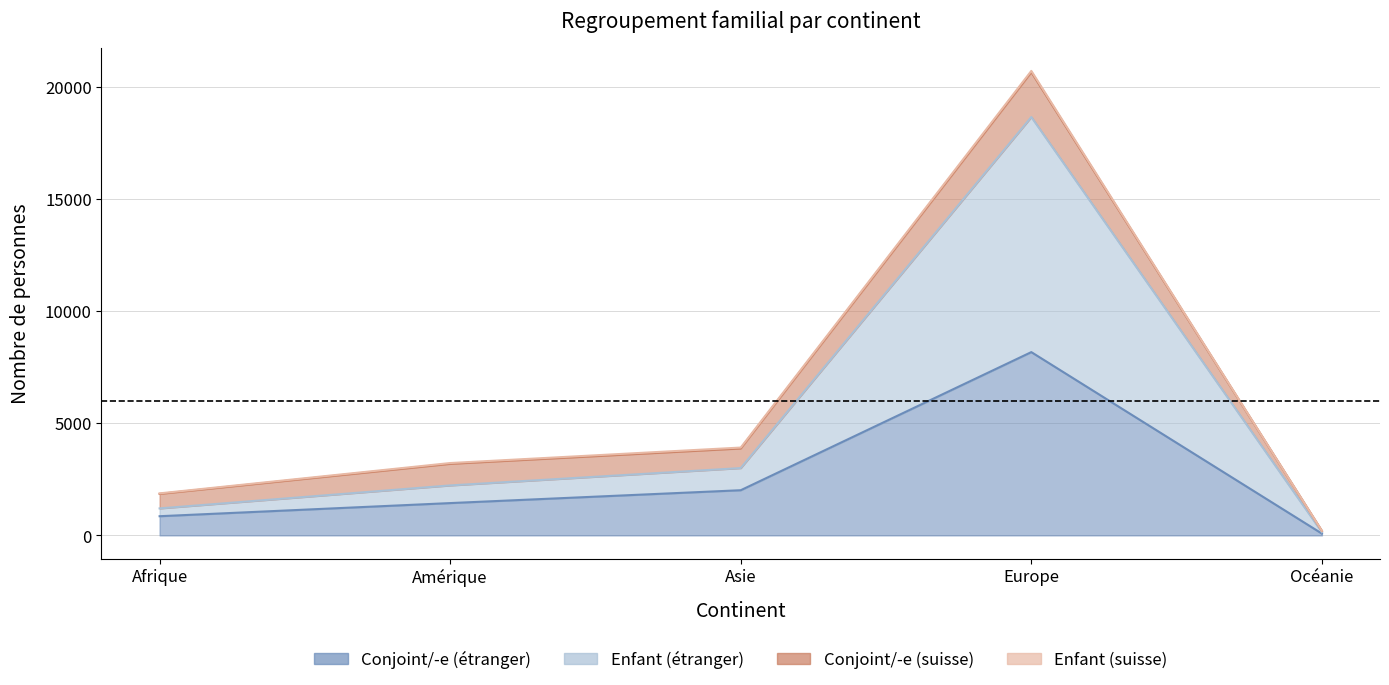

Between Amérique and Afrique, which is larger?

Amérique